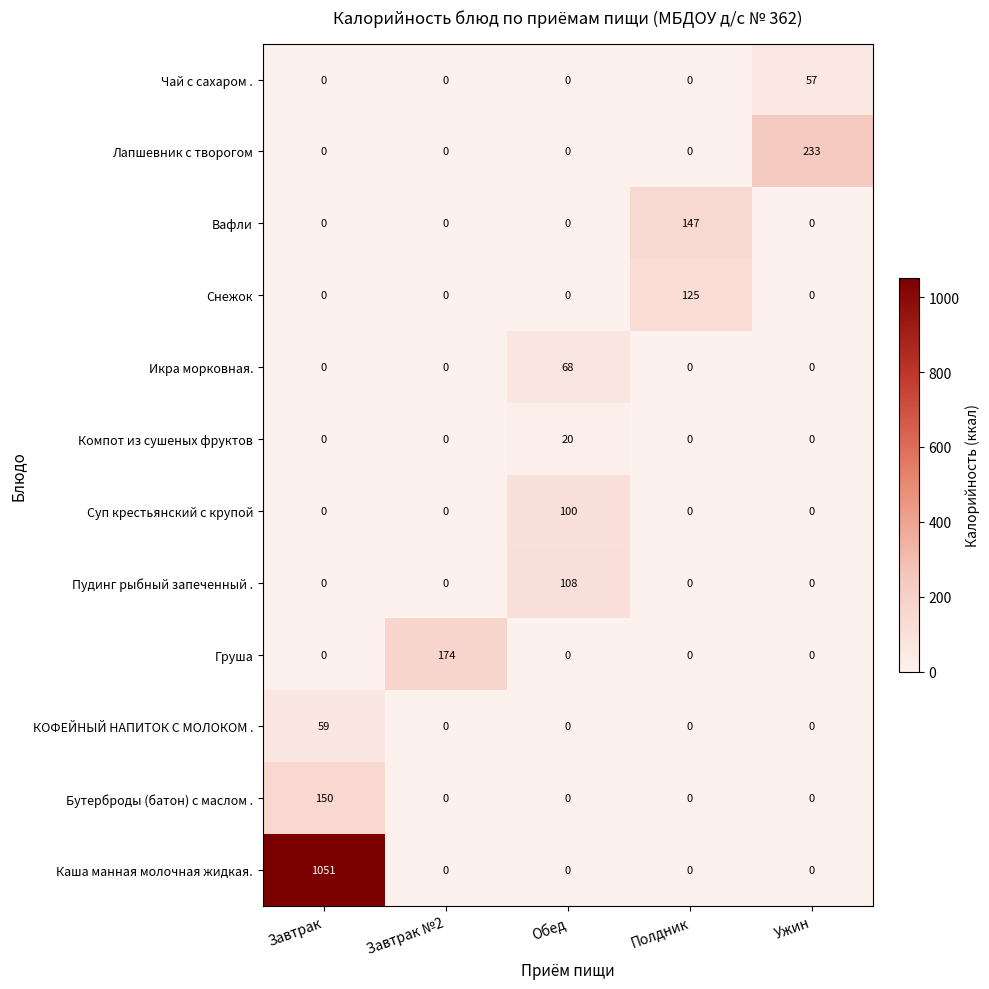

True or false: Суп крестьянский с крупой has a value of 61 at Завтрак.

False